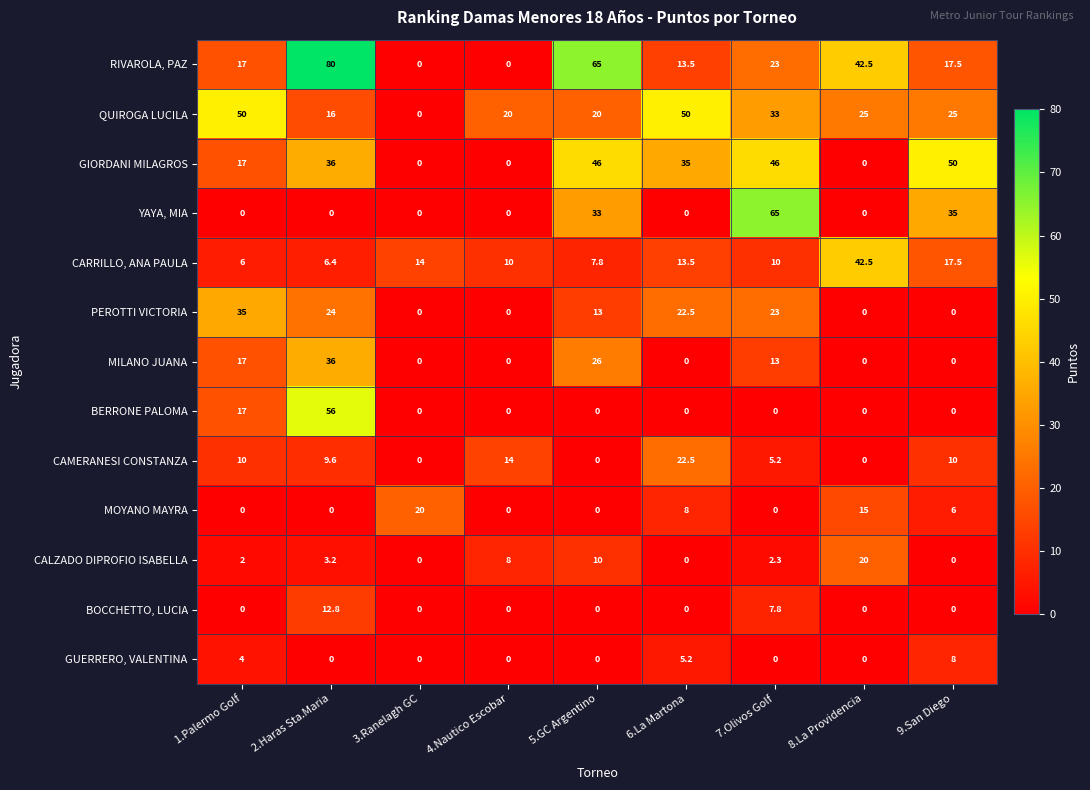

Which category has the highest value across all series?

2.Haras Sta.Maria